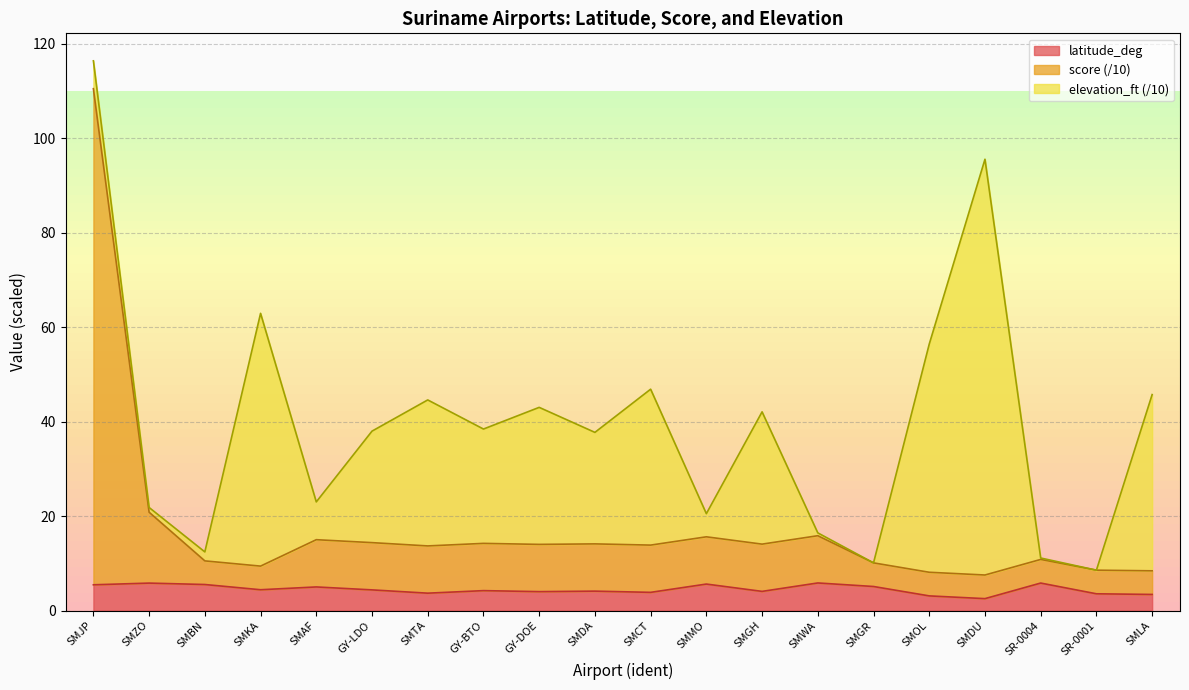

Which series has the largest range (max minus min)?

score